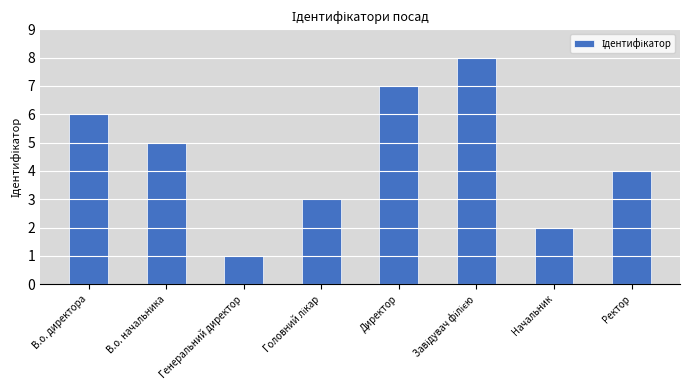

How many bars are there in total?

8